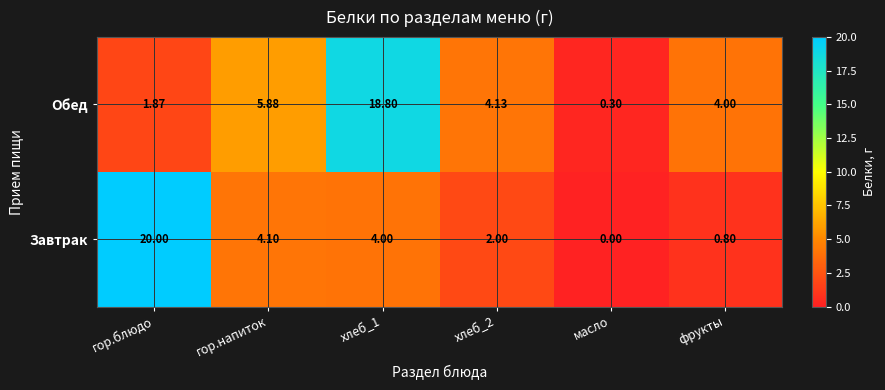

Which series has the widest spread of values?

Завтрак